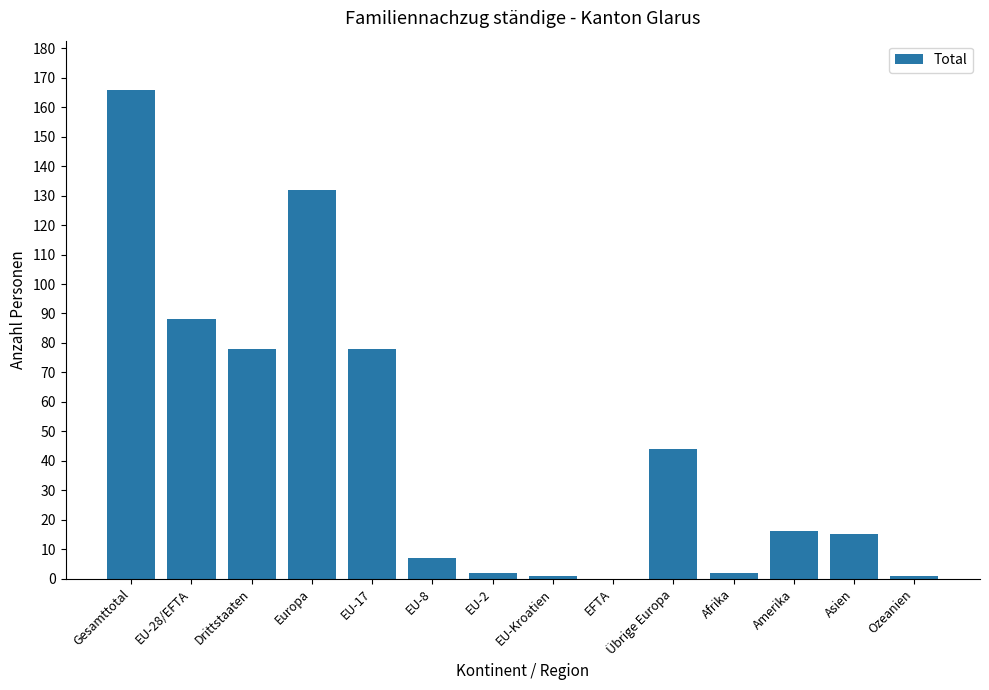

What is the change in value from EFTA to Amerika?

+16